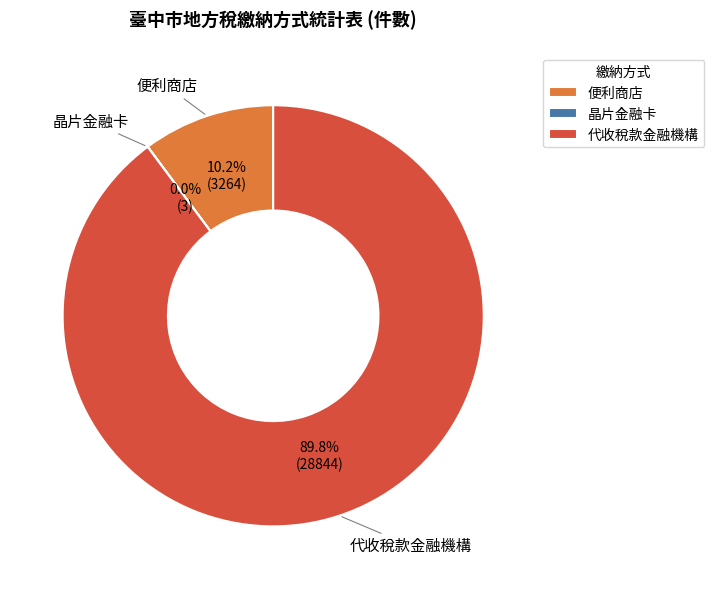

Which category has the biggest portion of the pie?

代收稅款金融機構